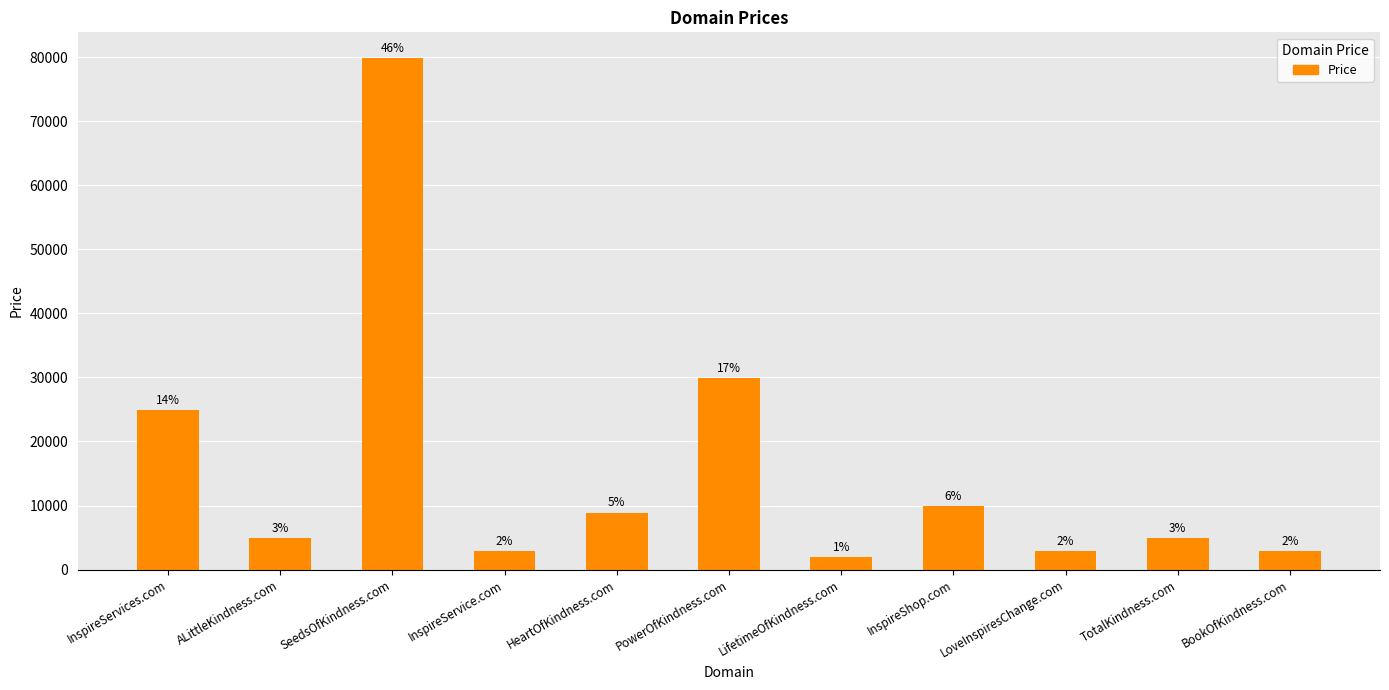

Reading left to right, transcribe all the data shown in this chart.

InspireServices.com=24888	ALittleKindness.com=4888	SeedsOfKindness.com=79888	InspireService.com=2888	HeartOfKindness.com=8888	PowerOfKindness.com=29888	LifetimeOfKindness.com=1888	InspireShop.com=9888	LoveInspiresChange.com=2888	TotalKindness.com=4888	BookOfKindness.com=2888